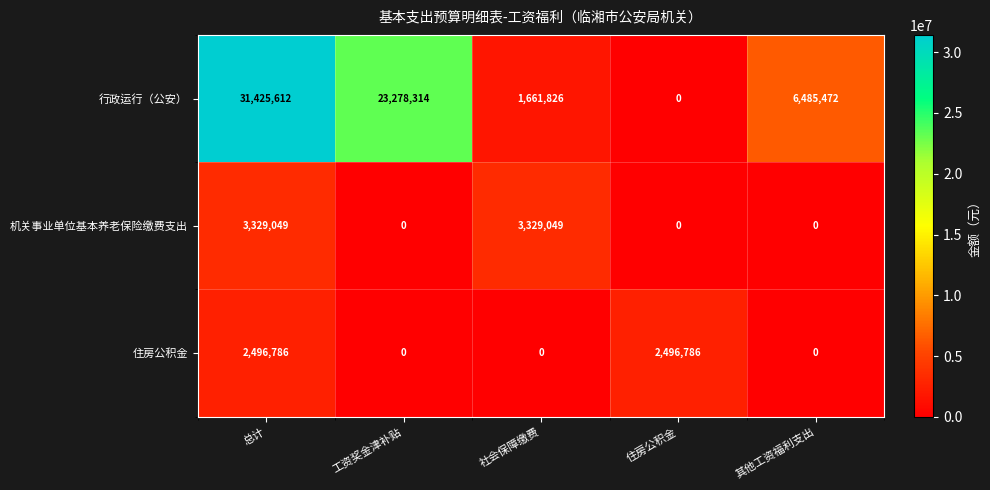

What is the maximum value shown in the chart?

31425612